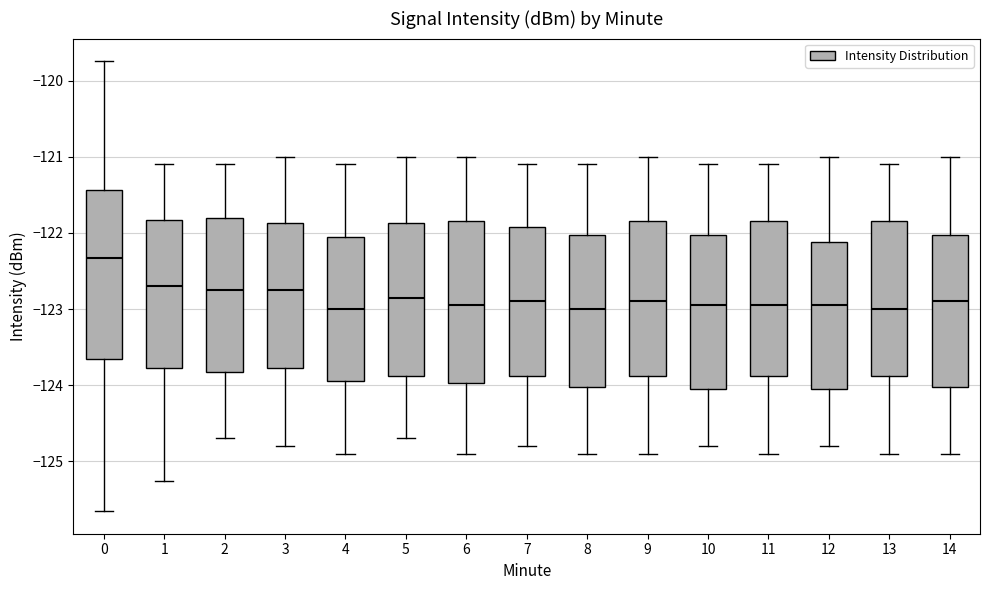

Which box is the tallest, from its lower edge to its upper edge?

0